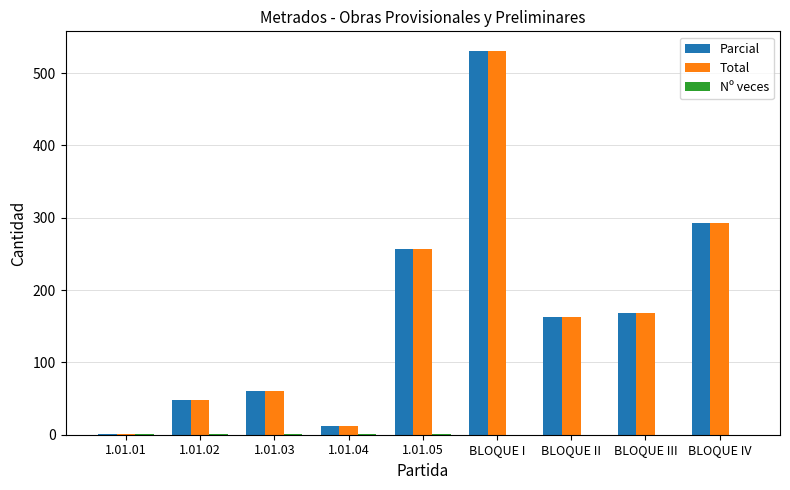

Where is Total nearest to the value 266?

1.01.05